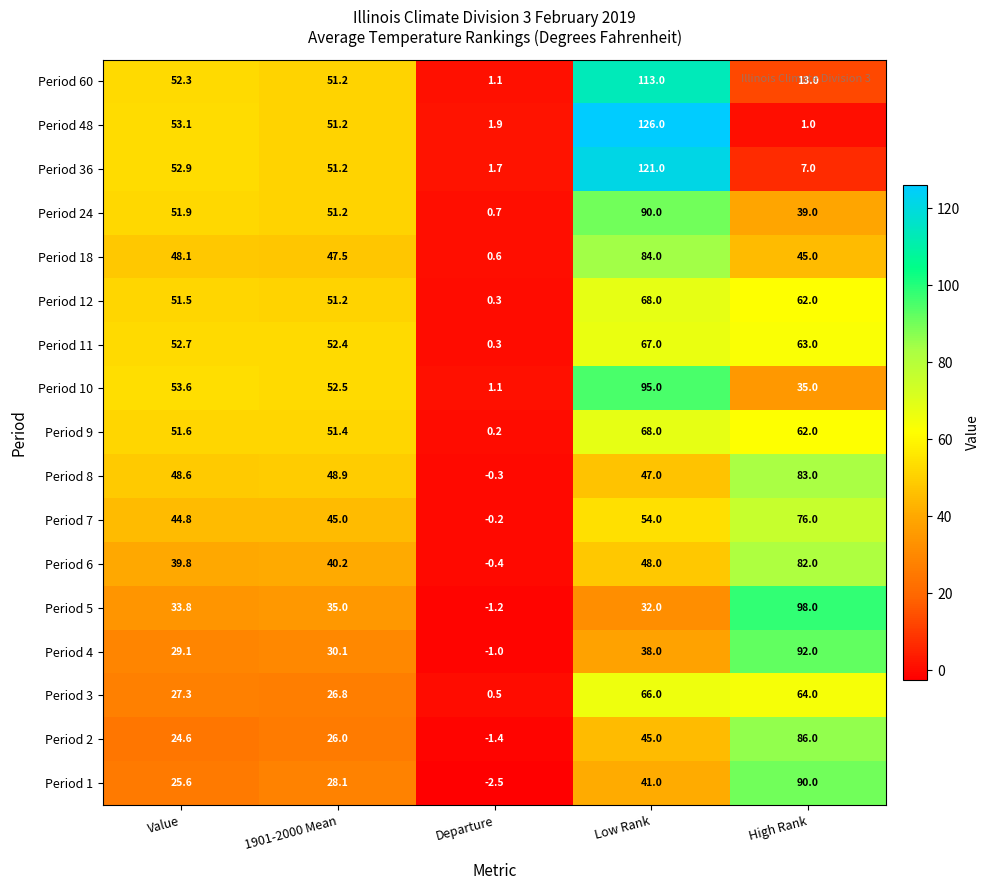

True or false: Period 6 has a value of 124.9 at High Rank.

False